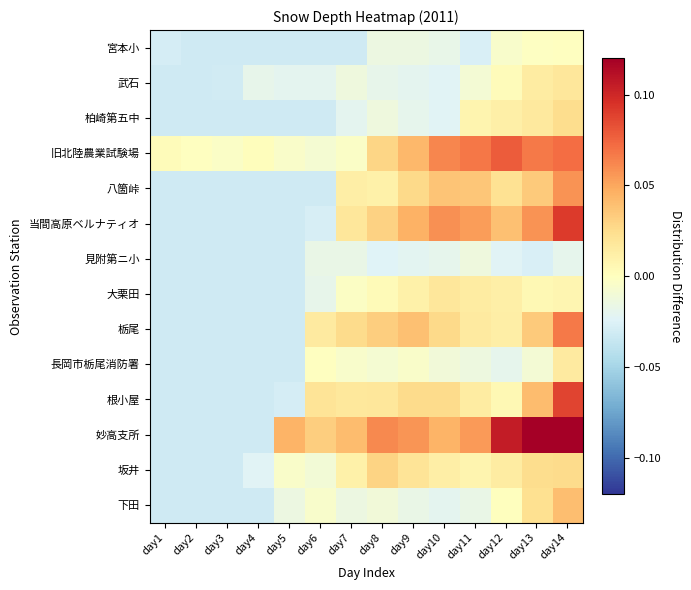

At how many categories does at least one series exceed 0?

12